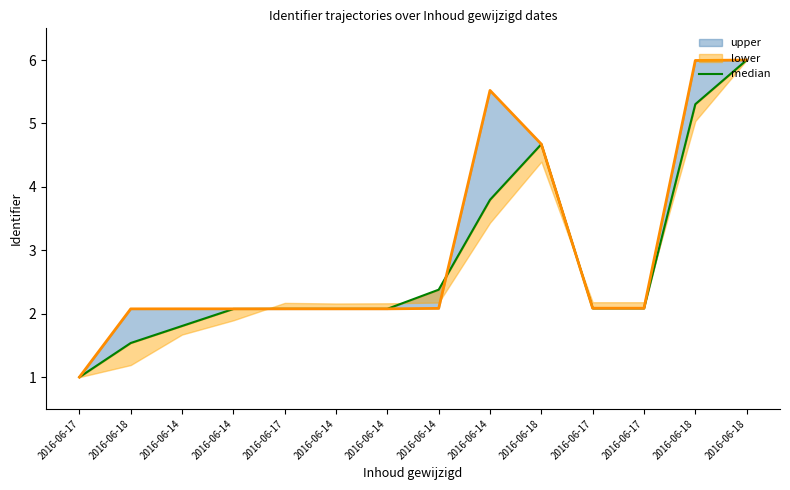

Is this an area chart (filled region under the line)?

No